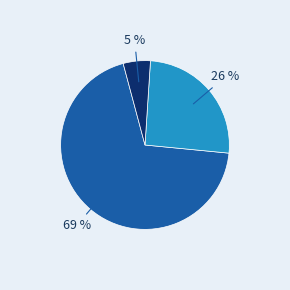

Is there a majority slice in this chart?

Yes